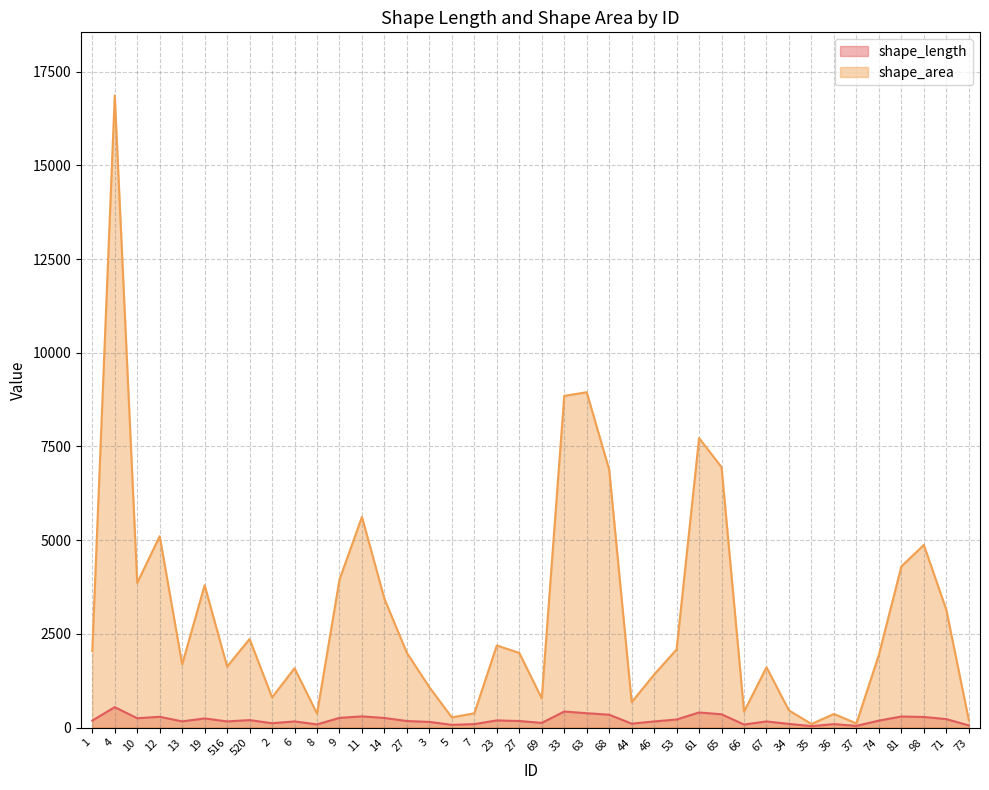

Which category has the highest value across all series?

4